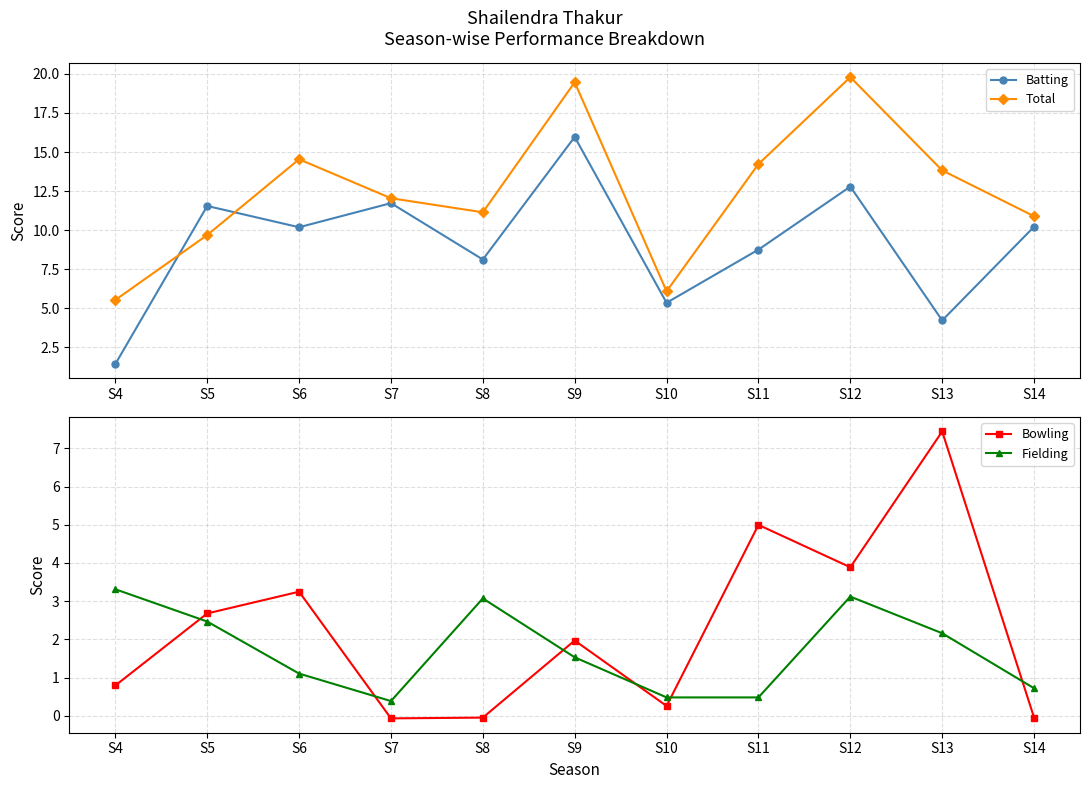

At which category does the chart reach its minimum across all series?

S7